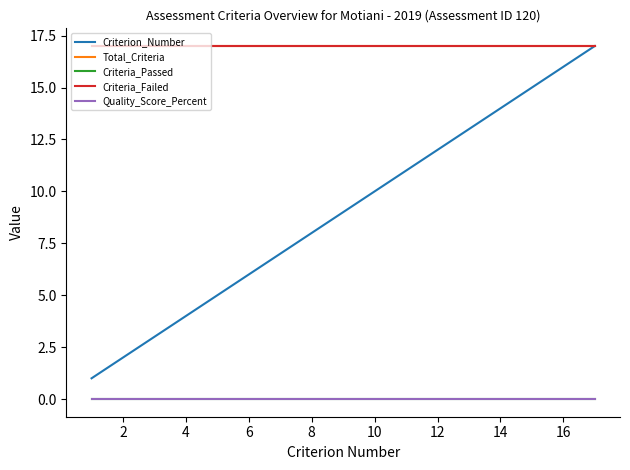

Which label corresponds to the largest value in the chart?

16